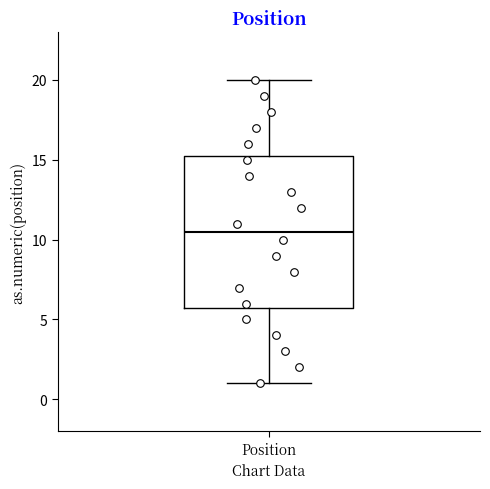

Read this box plot against the y-axis: the position of the median line, the range covered by the box, and the ends of both whiskers. The values are not printed on the chart, so give them approximately, as read against the axis.

median 10.5, box 6.0 to 15.5, whiskers 1.0 to 20.0